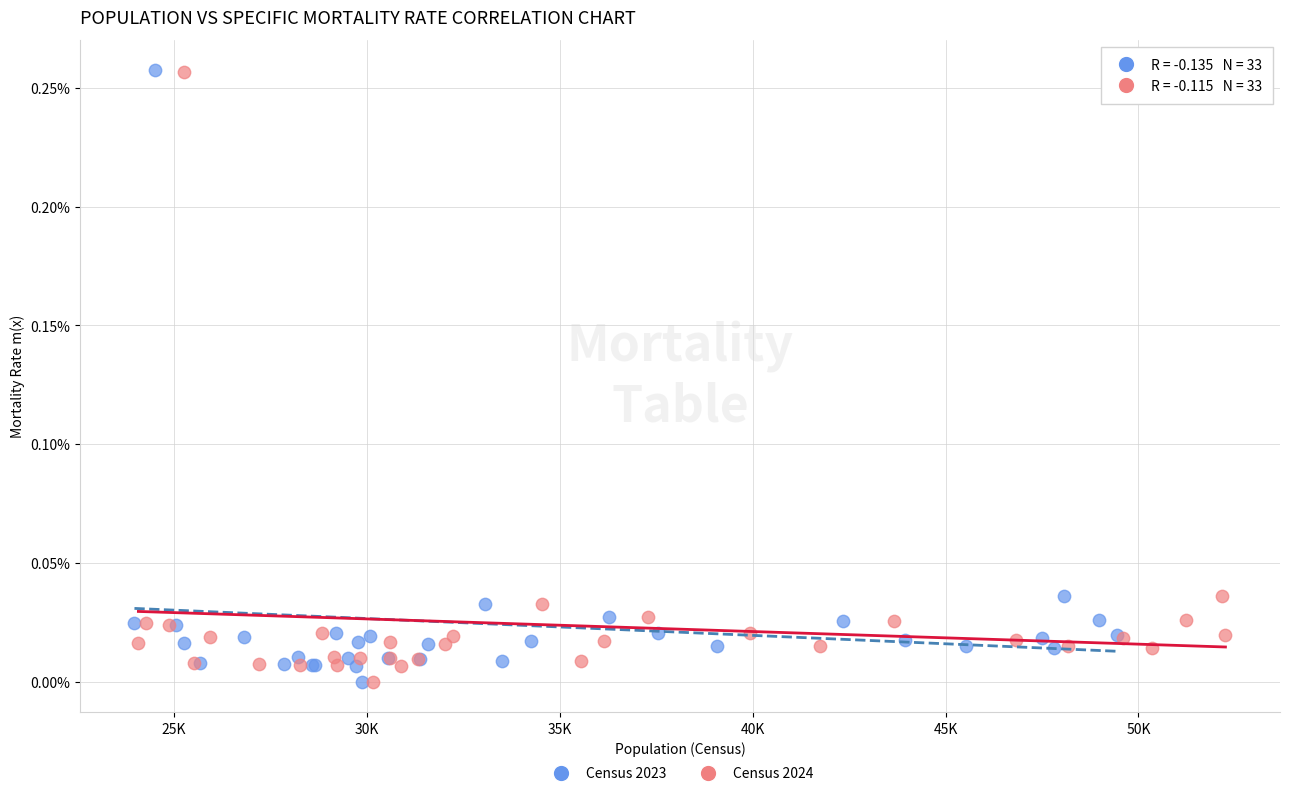

Which series has the widest spread of Y values?

Census 2023